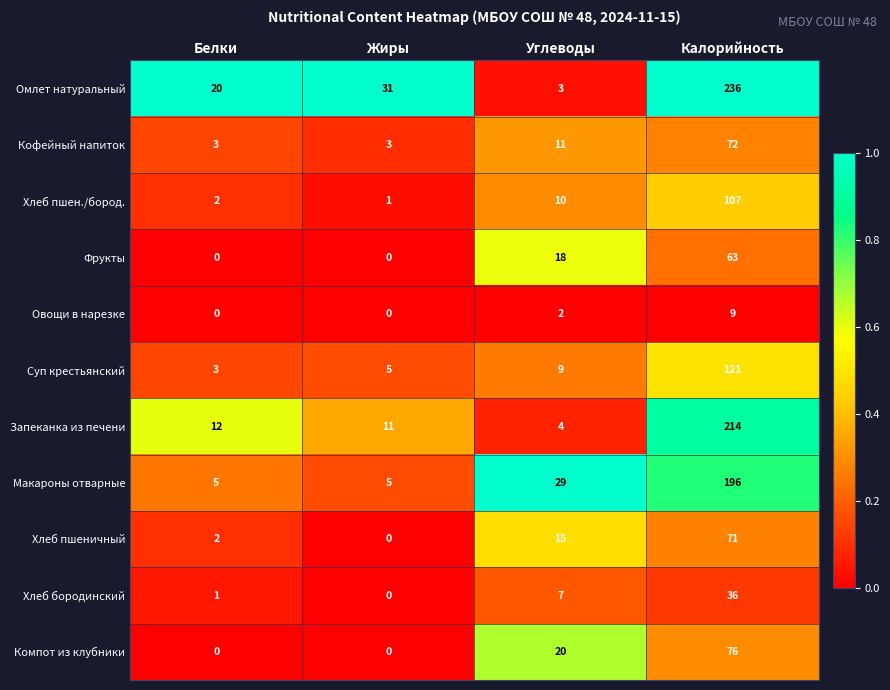

What is the sum of all Запеканка из печени values?

241